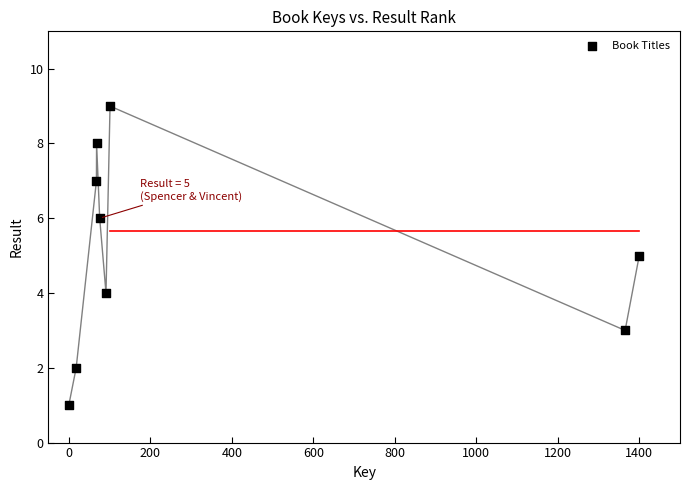

What is the range of Y values (max minus min)?

8